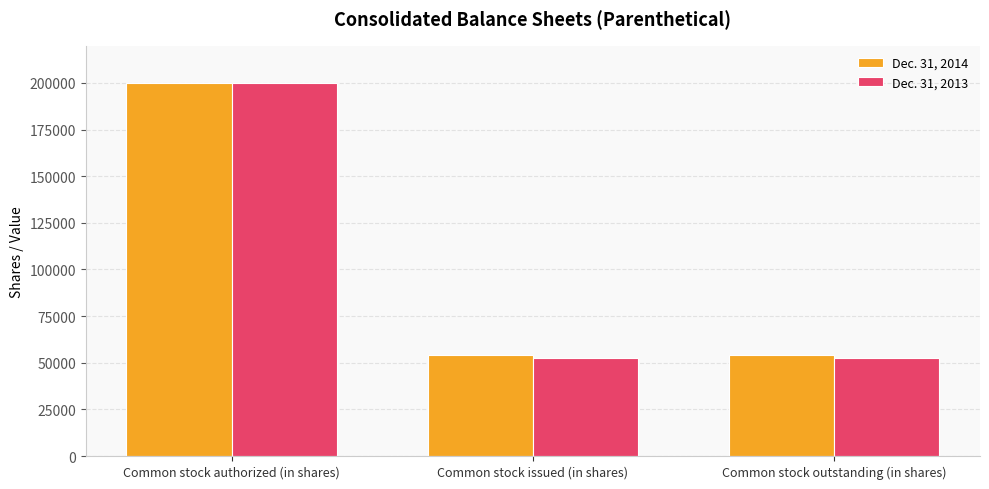

What is the label of the 1st bar from the left?

Common stock authorized (in shares)